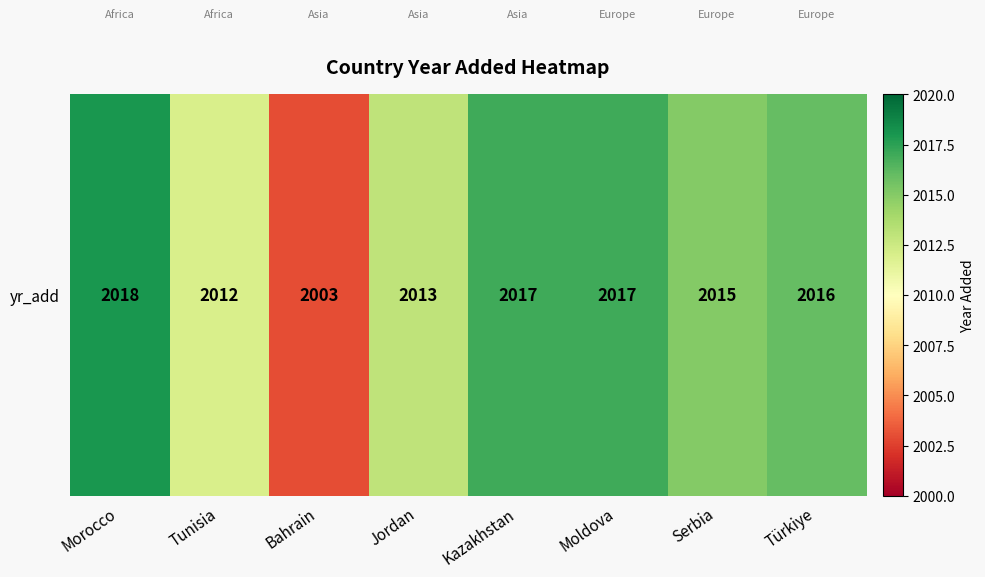

Which has a higher value, Türkiye or Morocco?

Morocco